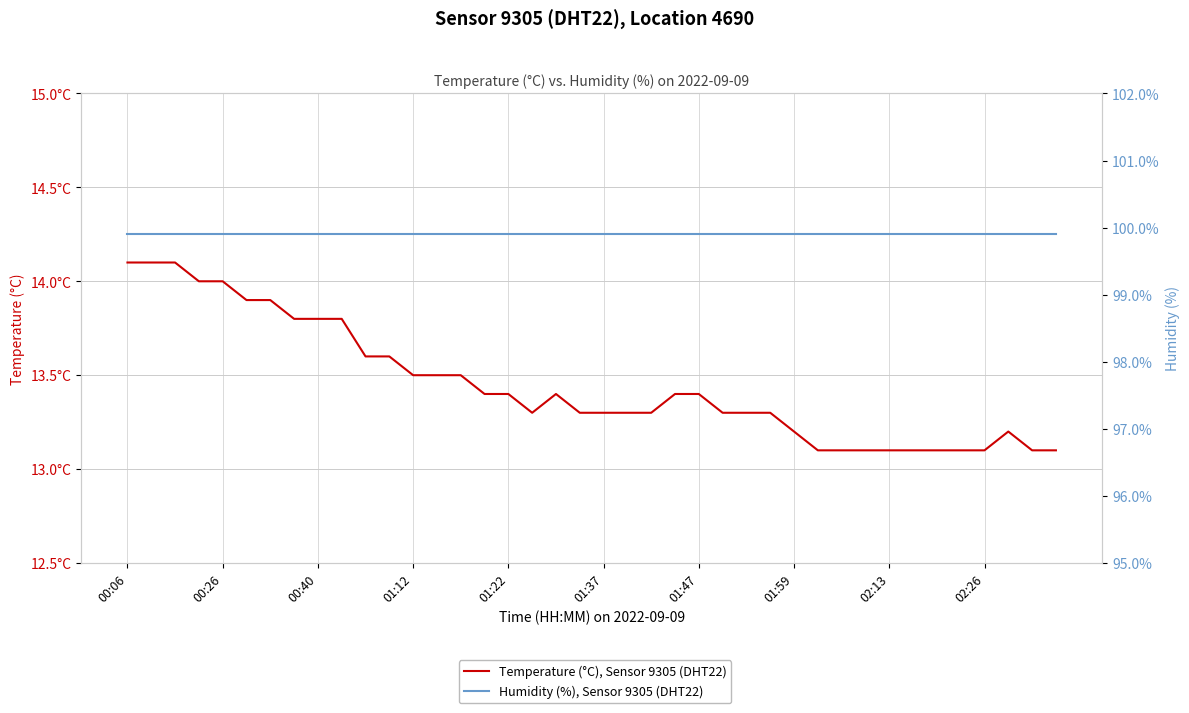

Between 00:06 and 29, which series saw the biggest shift?

Temperature (°C), Sensor 9305 (DHT22)